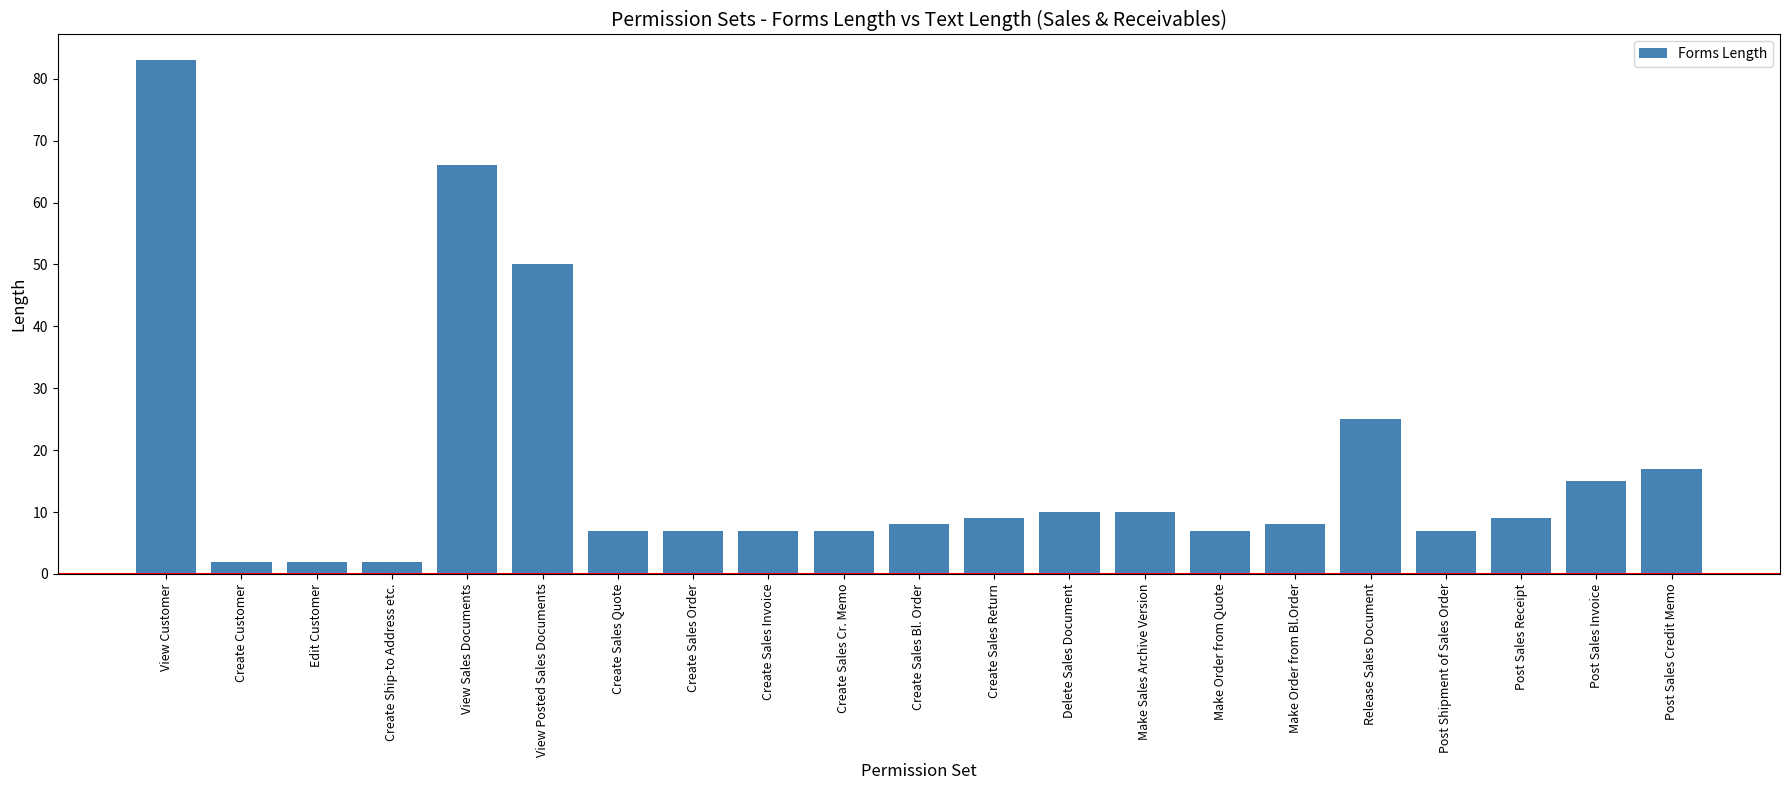

Where is the data nearest to the value 42?

View Posted Sales Documents